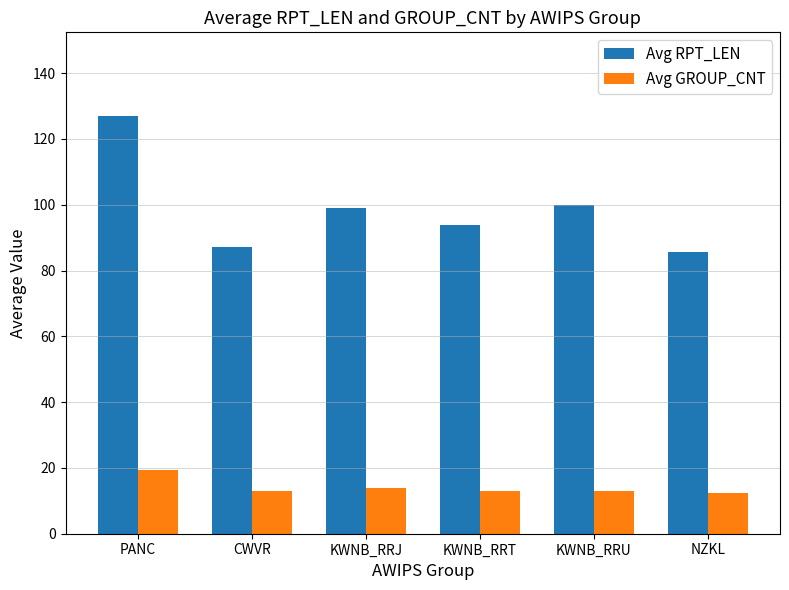

Rank the series by their average value, from lowest to highest.

Avg GROUP_CNT, Avg RPT_LEN